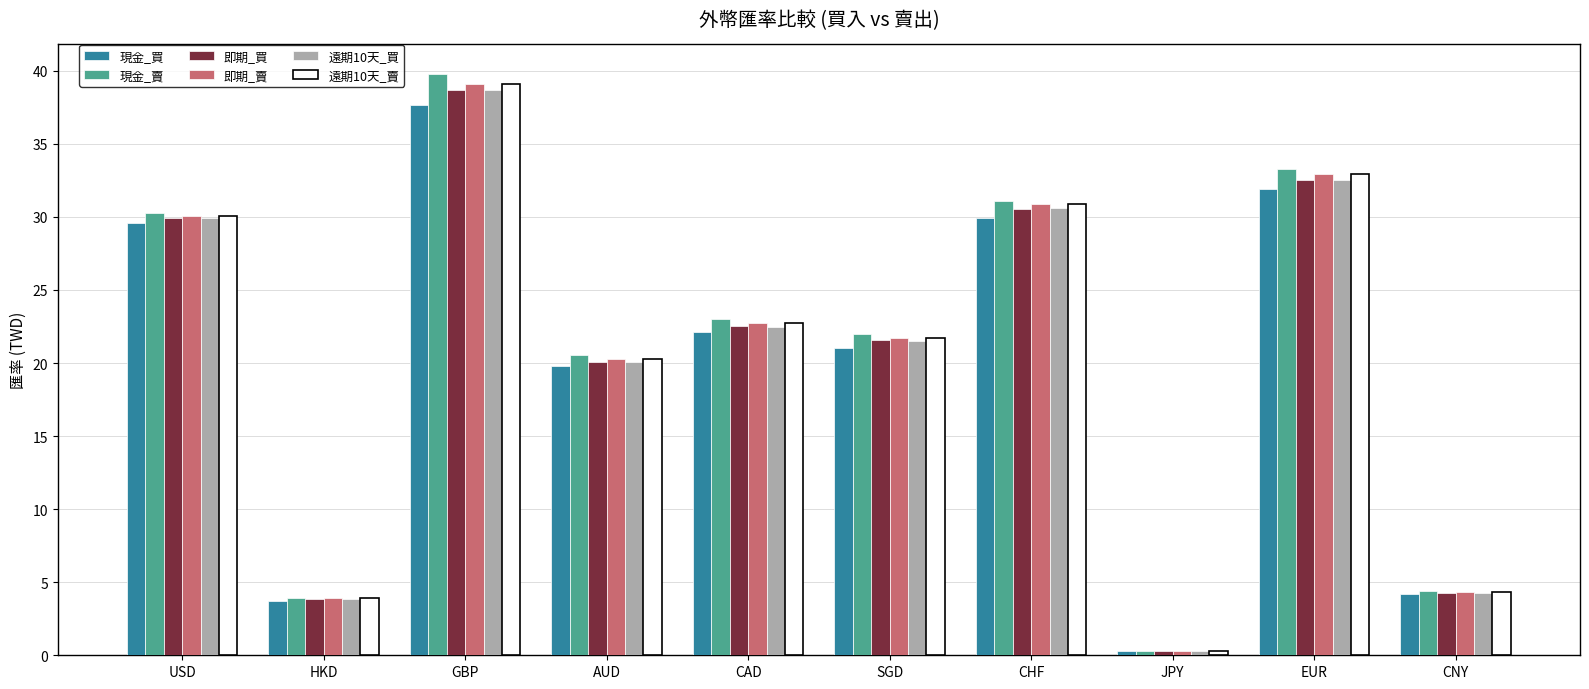

What are all the series names shown in the legend?

現金_買, 現金_賣, 即期_買, 即期_賣, 遠期10天_買, 遠期10天_賣